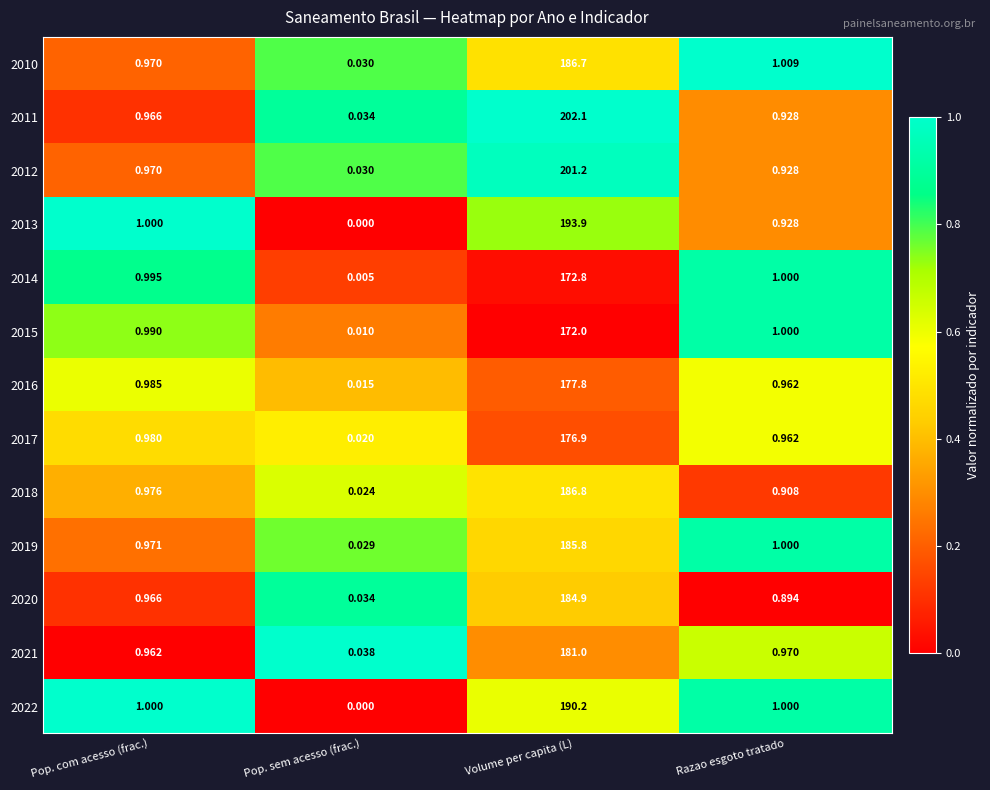

Which series has the largest range (max minus min)?

2011